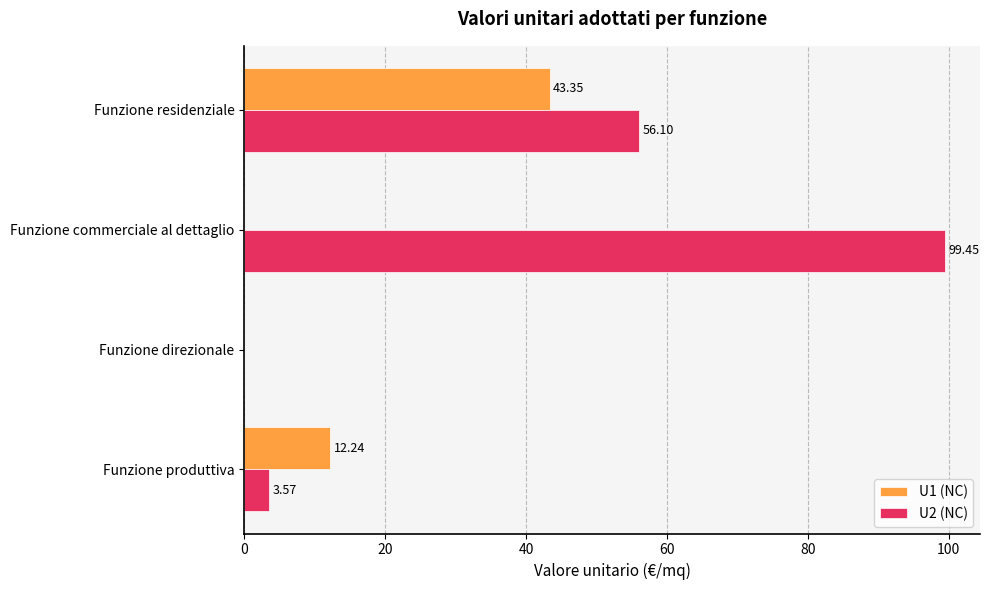

What is the sum of the U1 (NC) values at Funzione direzionale and Funzione residenziale?

43.4